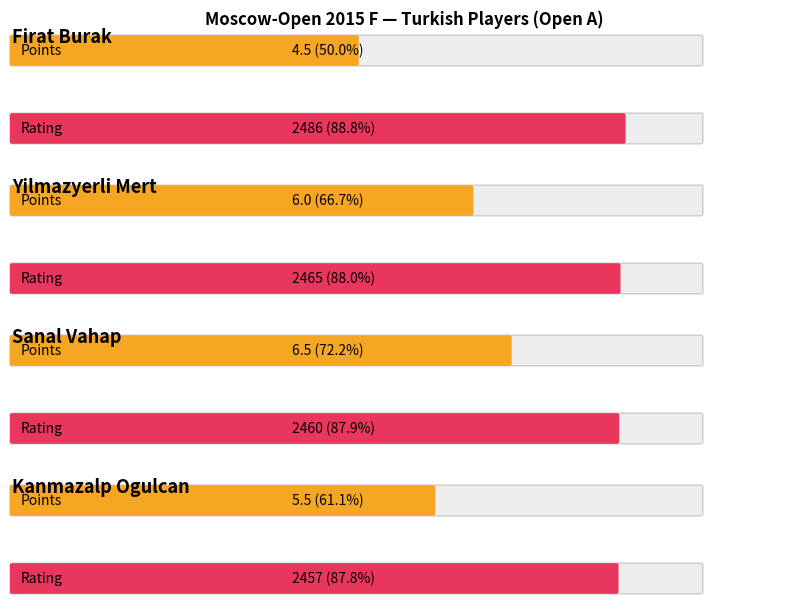

Between Yilmazyerli Mert and Firat Burak, which is larger?

Yilmazyerli Mert